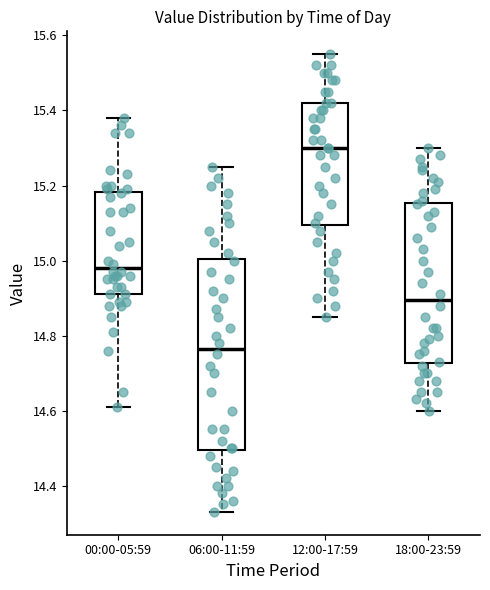

Which box is the tallest, from its lower edge to its upper edge?

06:00-11:59